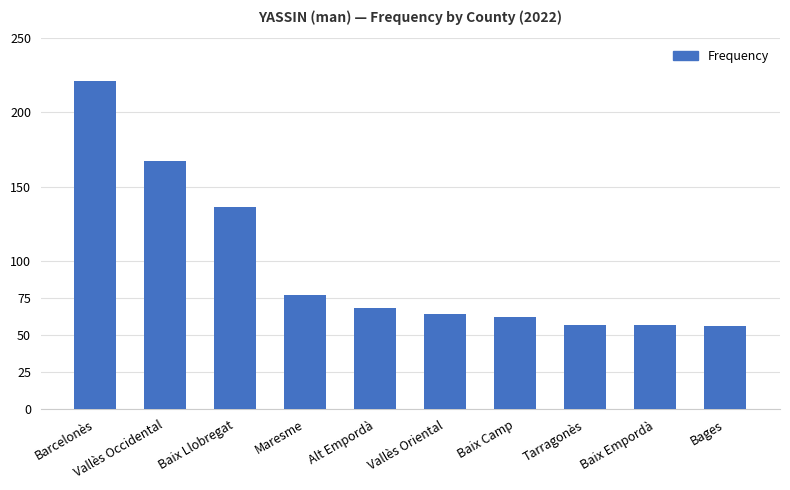

What is the greatest value displayed?

221